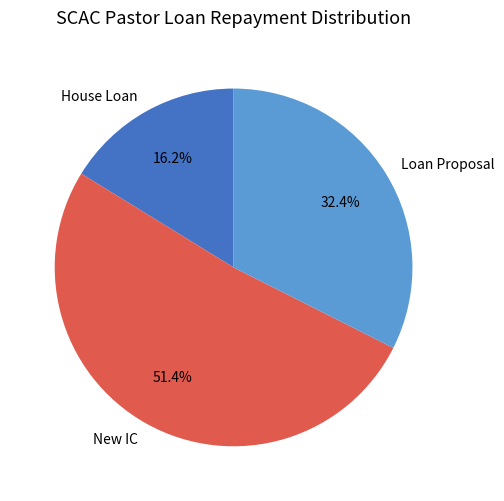

Is the sum of Loan Proposal and New IC greater than half?

Yes